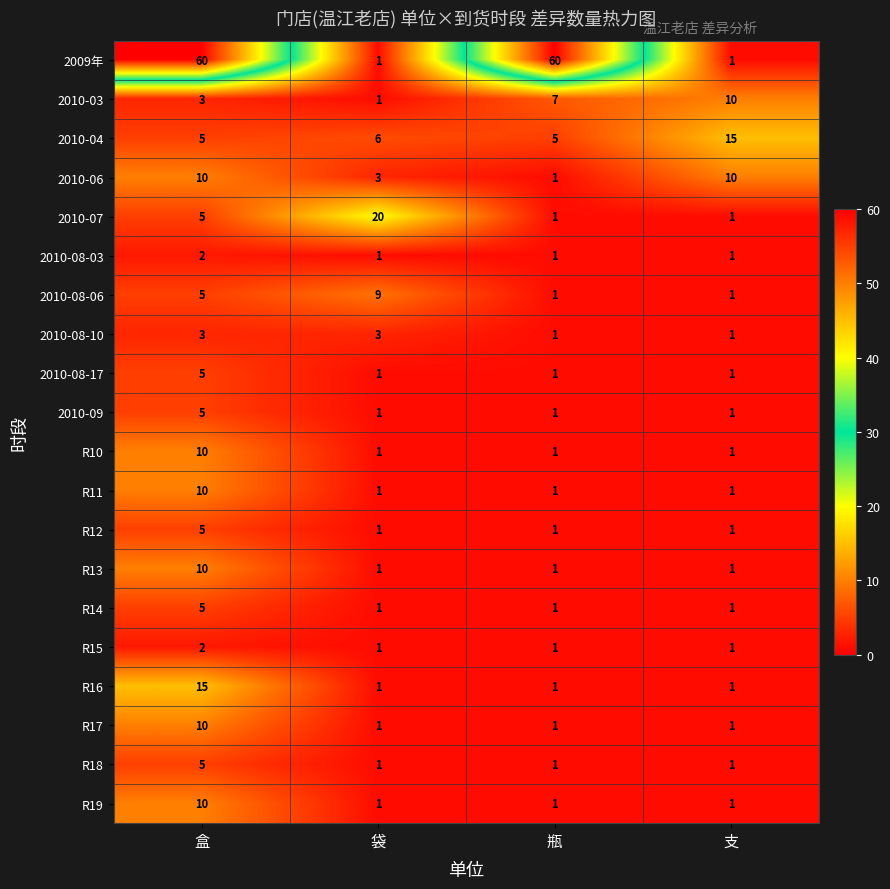

At which label is 2010-08-06 closest to 5?

盒